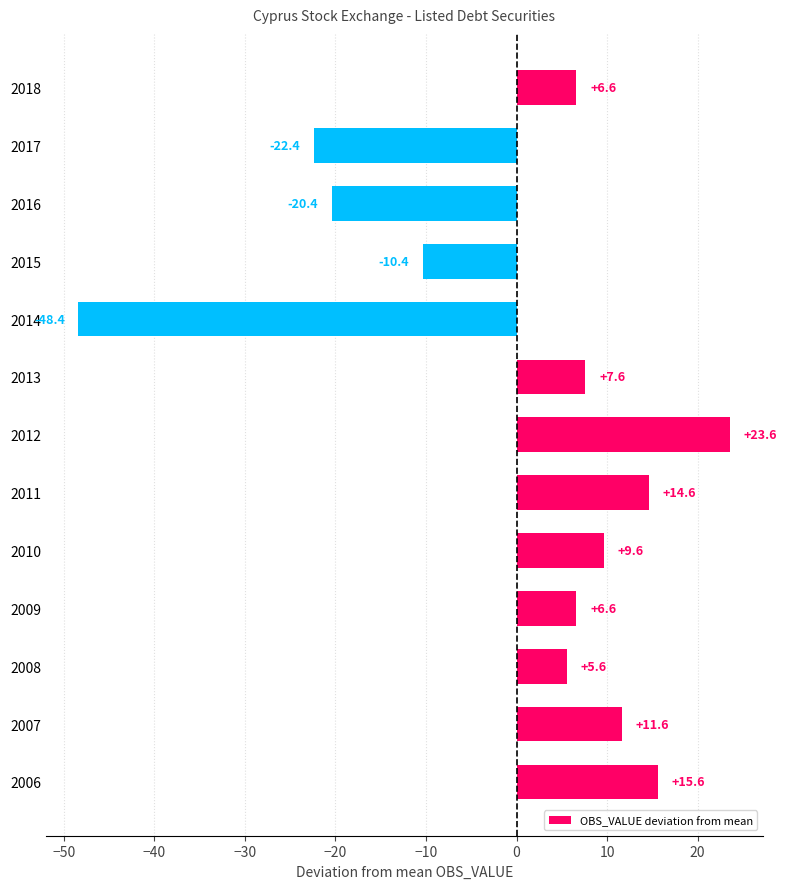

Are the bars horizontal?

Yes